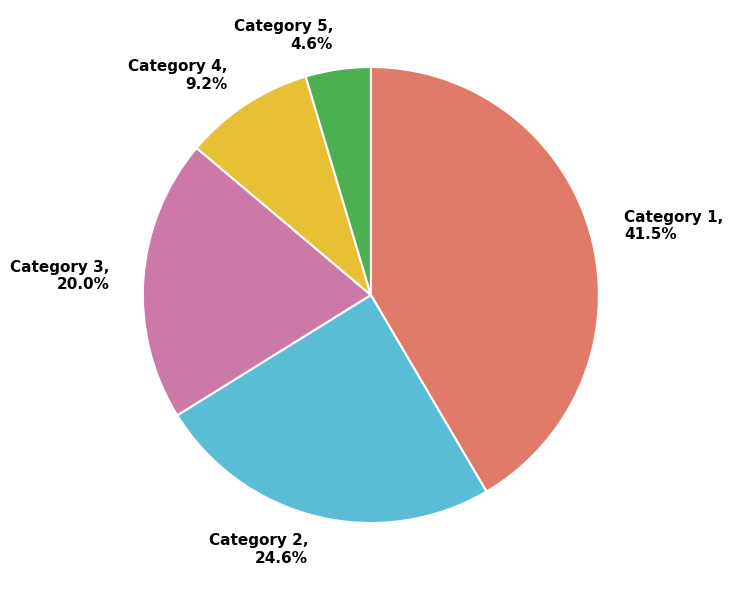

Is there any slice that represents more than half of the pie?

No